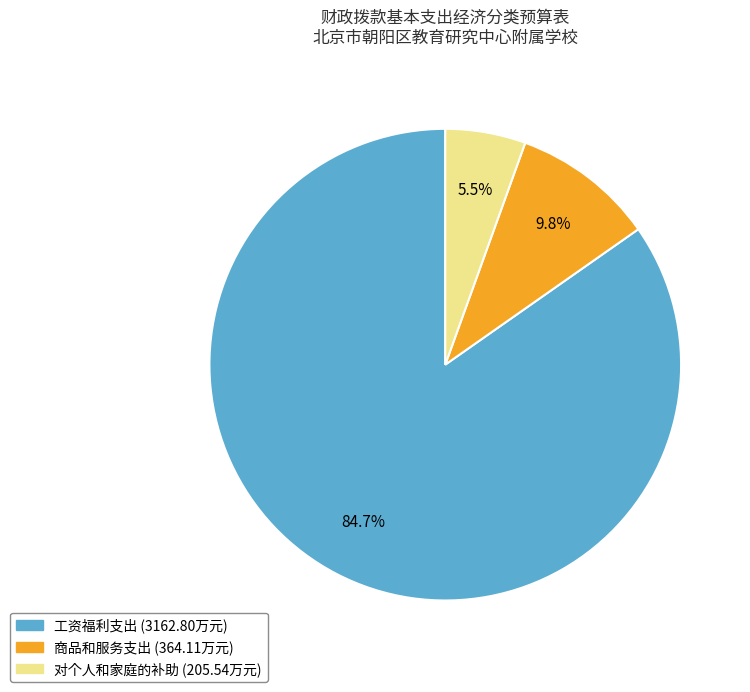

To the nearest percent, what is the difference between the 工资福利支出 and 商品和服务支出 slice percentages?

75%